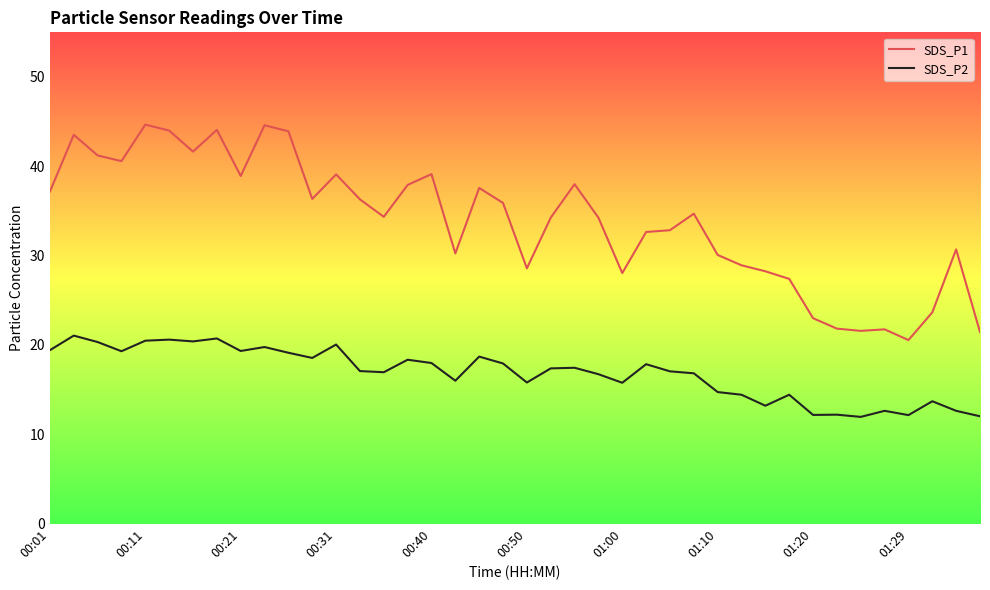

How many distinct data groups are displayed?

2